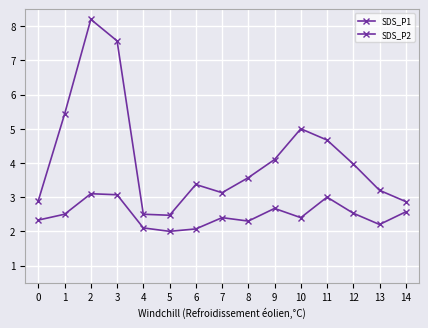

At which category does SDS_P1 reach its first local valley?

5